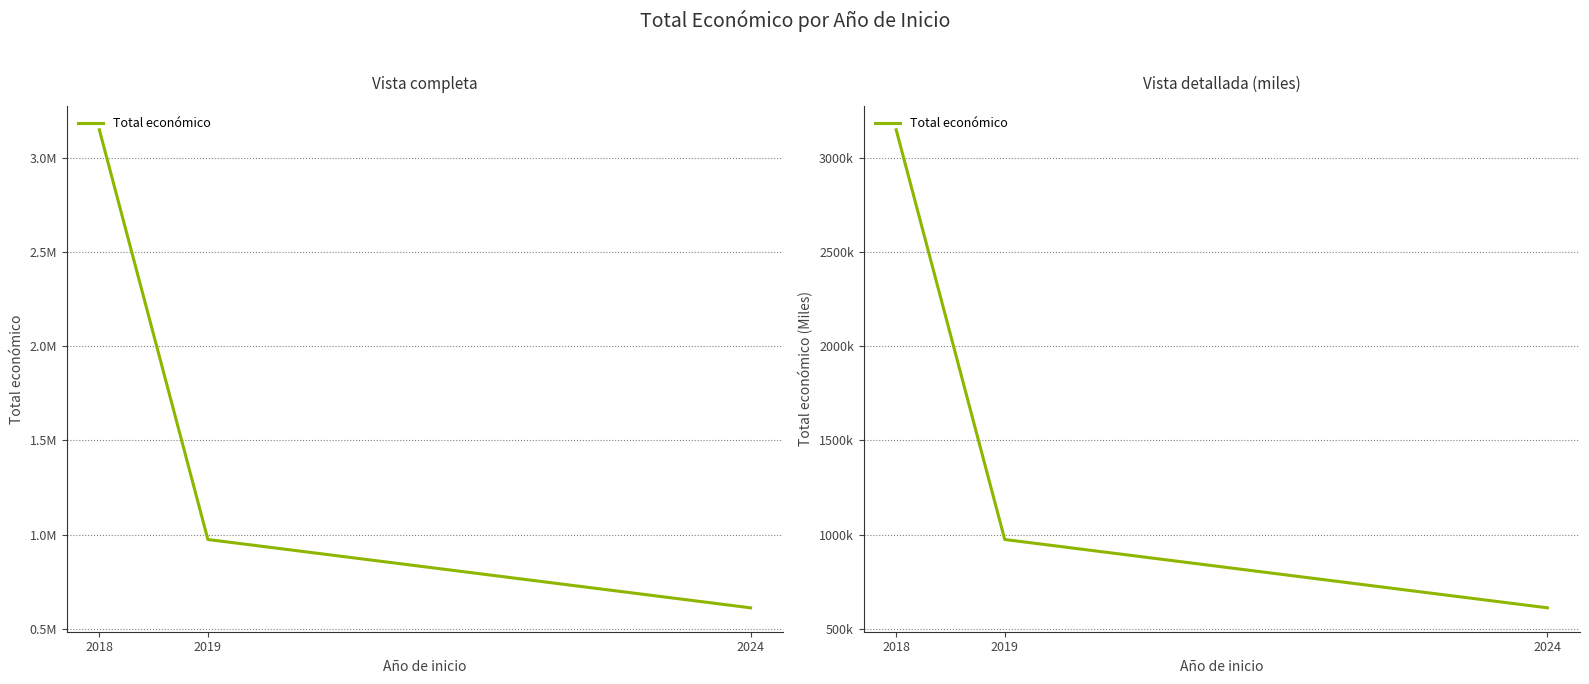

What is the change in value from 2018 to 2019?

-2177127